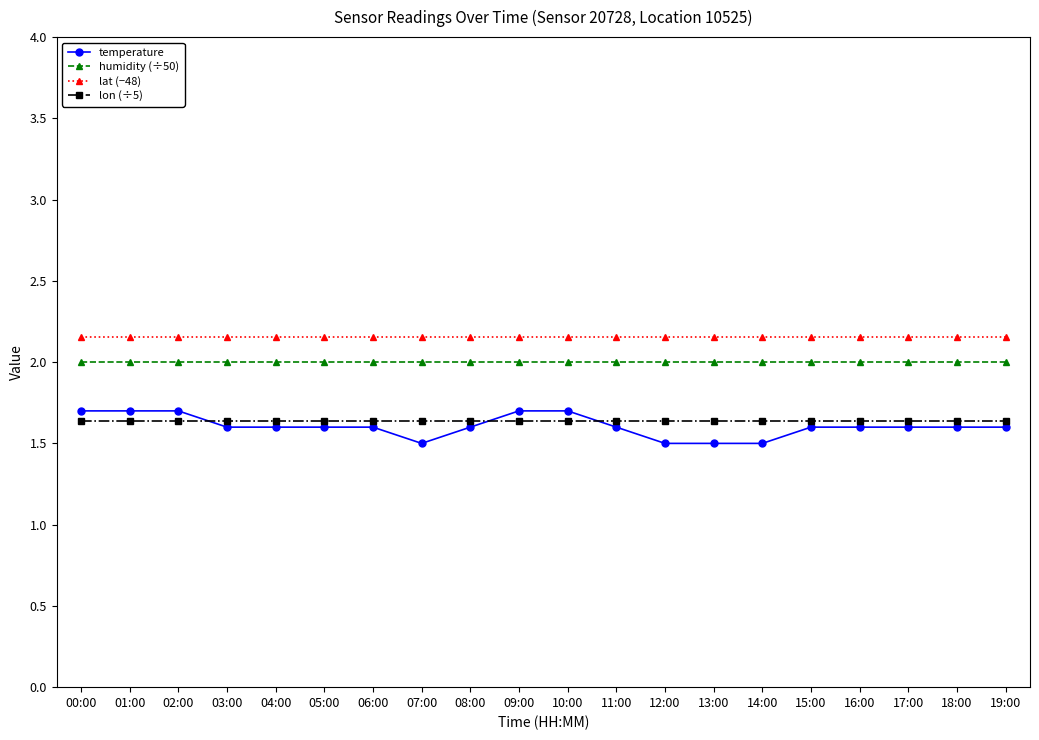

Does the chart display data point markers on the line(s)?

Yes